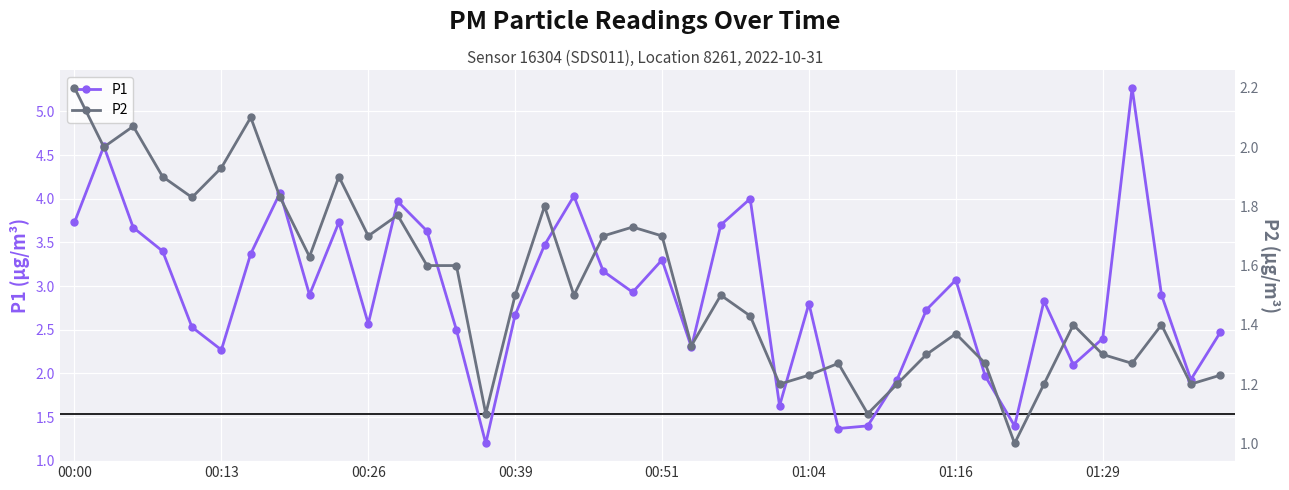

In P1, how many points are higher than both neighbors (excluding endpoints)?

11